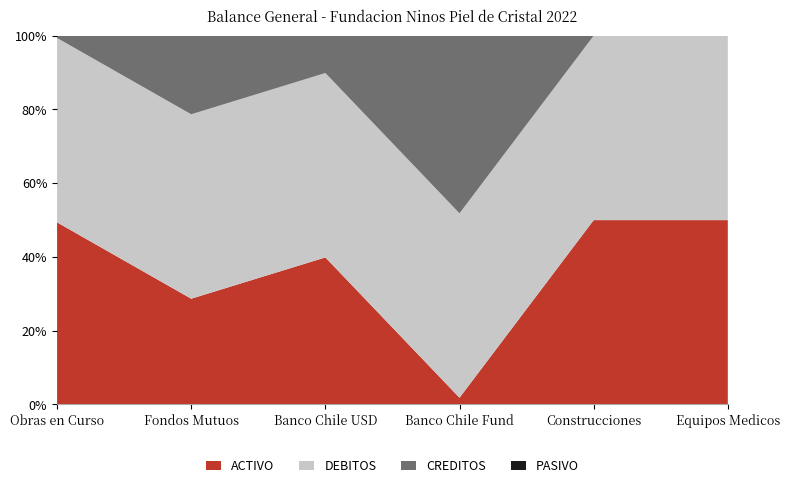

Reading left to right, extract all data points from this chart.

ACTIVO: 729348369	919285086	470171131	71921159	151312109	25071040
PASIVO: 0	0	0	0	0	0
DEBITOS: 738312639	1602154198	589348748	1954888955	151312109	25071040
CREDITOS: 8964270	682869112	119177617	1882967796	0	0